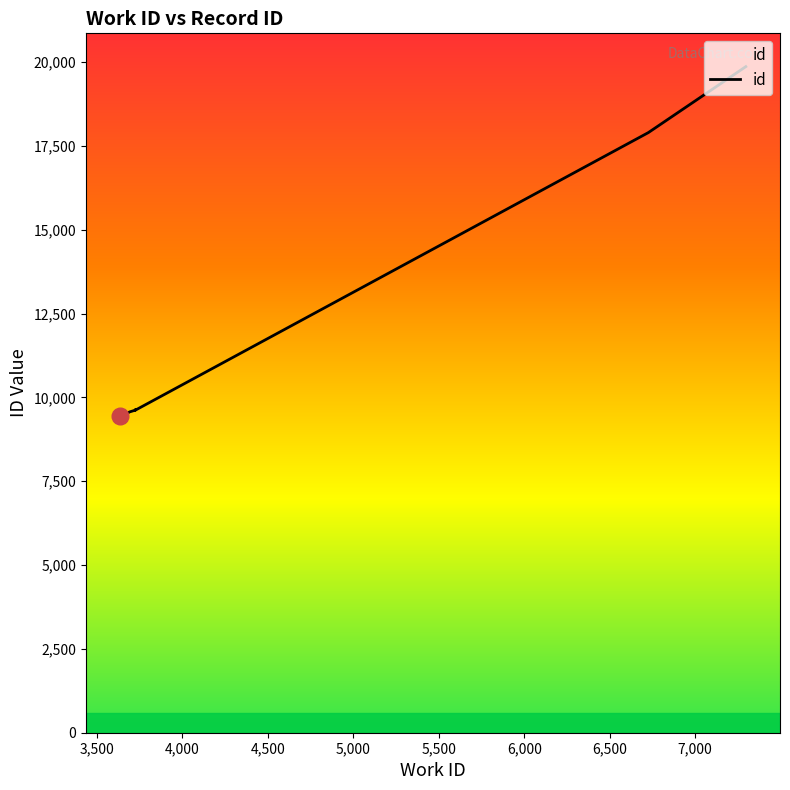

What is the maximum value shown in the chart?

19866